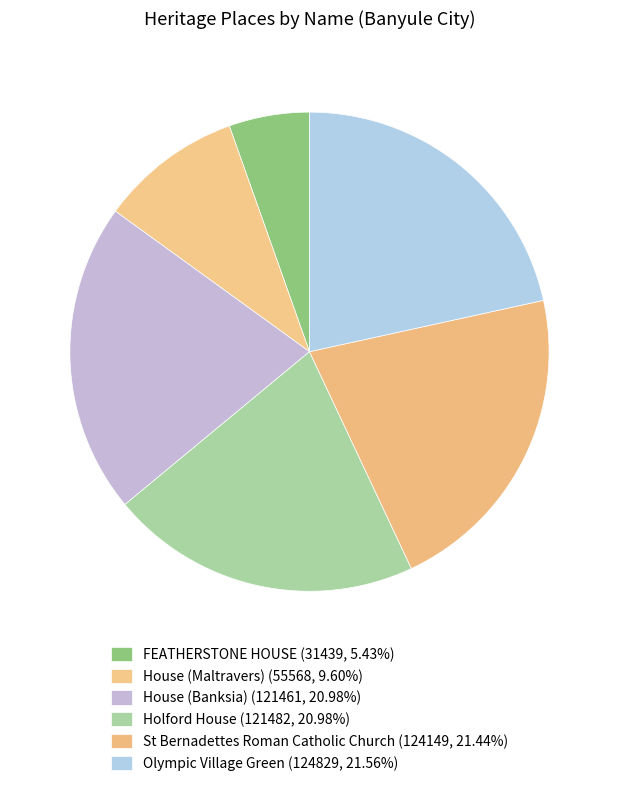

The FEATHERSTONE HOUSE slice represents 5% of the pie. True or false?

True